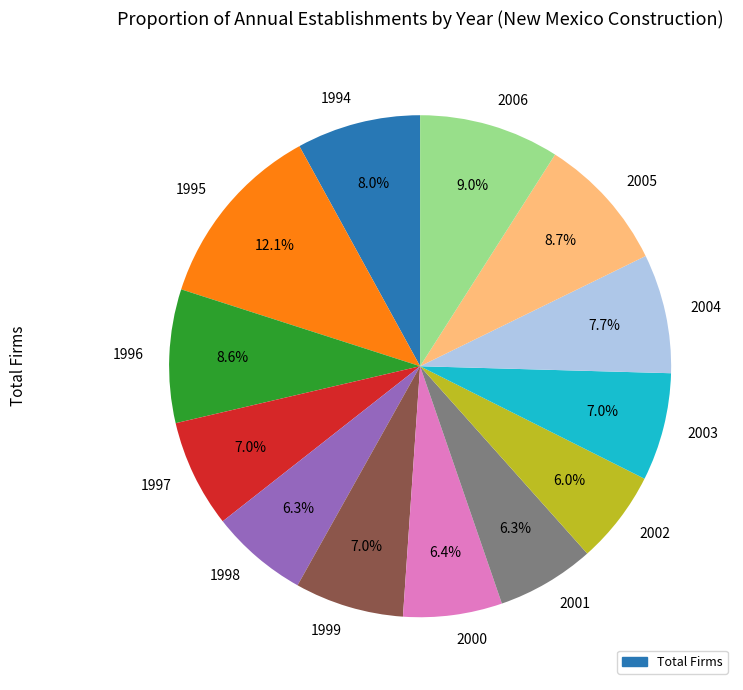

How many slices are in this pie chart?

13